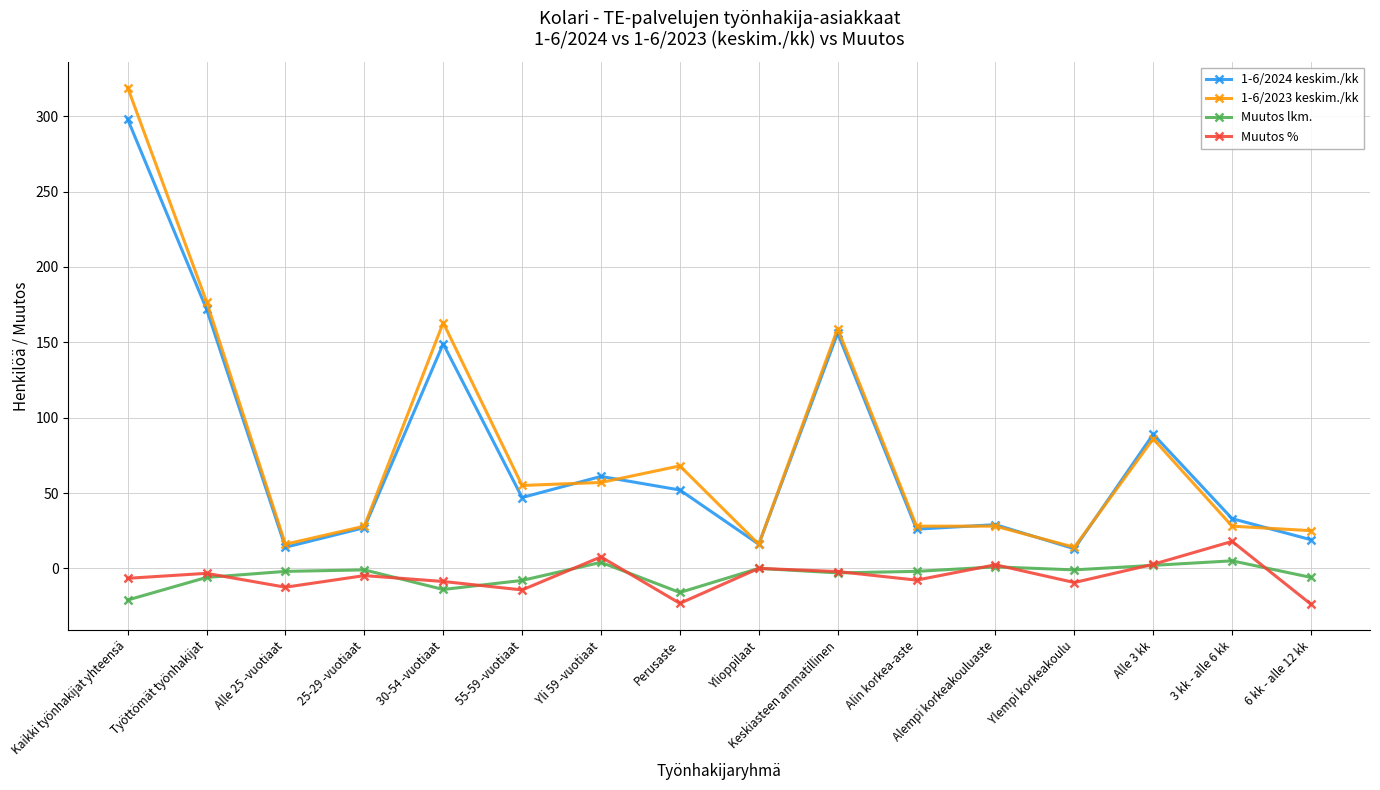

What is the difference between the Muutos lkm. values at Perusaste and Kaikki työnhakijat yhteensä?

5.0